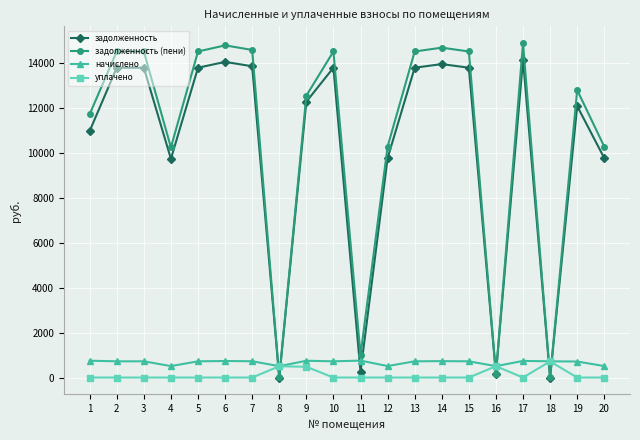

The value of задолженность at 10 is 13805.8. True or false?

True